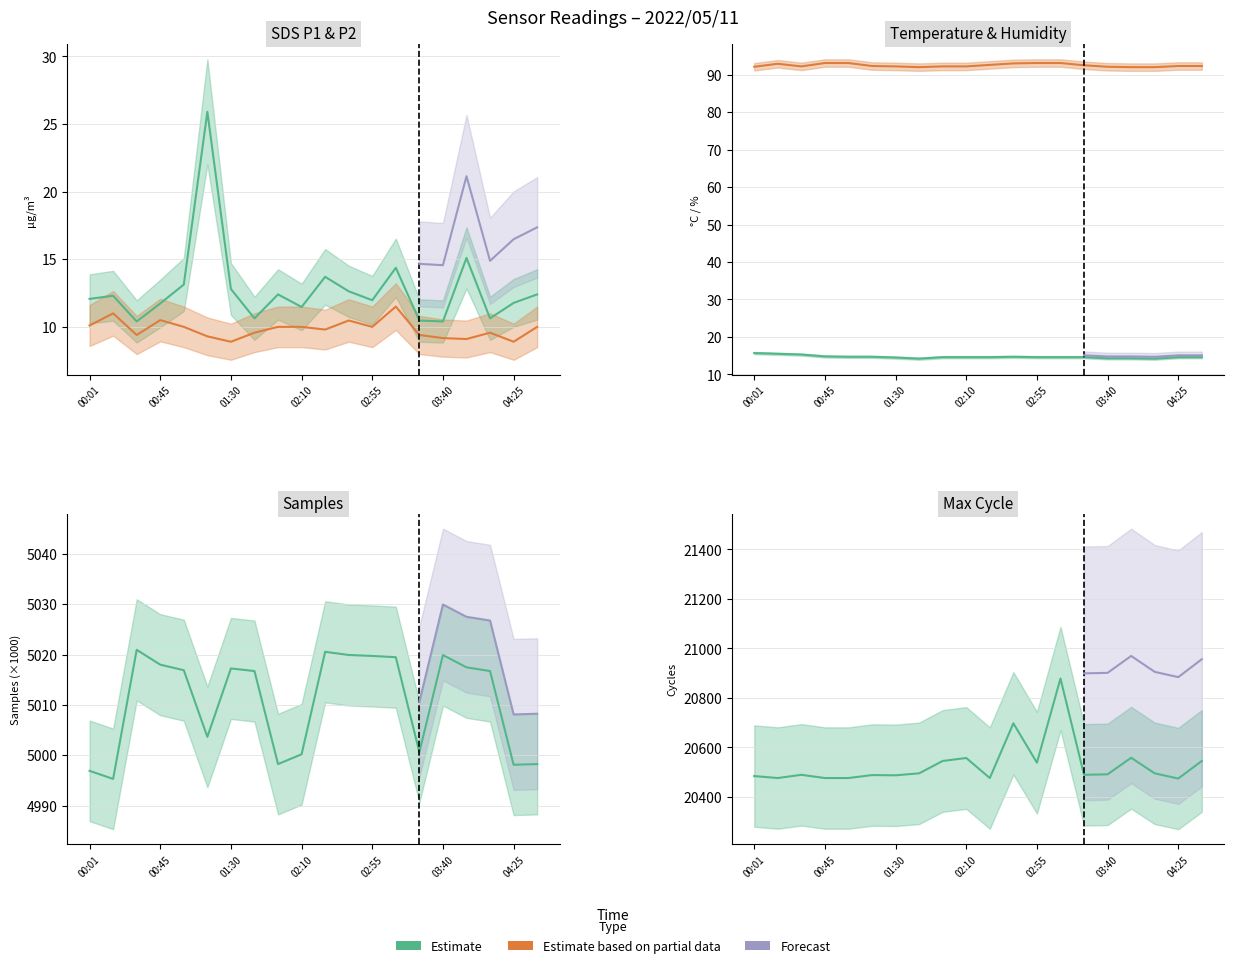

What is the total value across all series at 00:16?

131.7